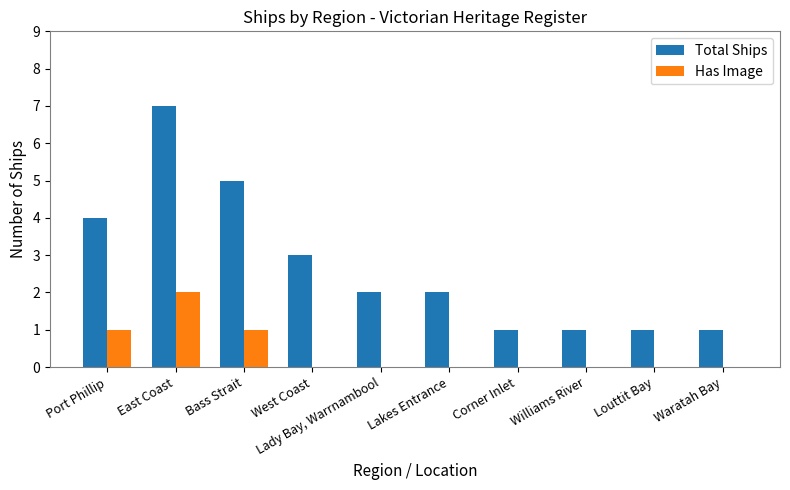

Which category has the highest value in the Total Ships series?

East Coast